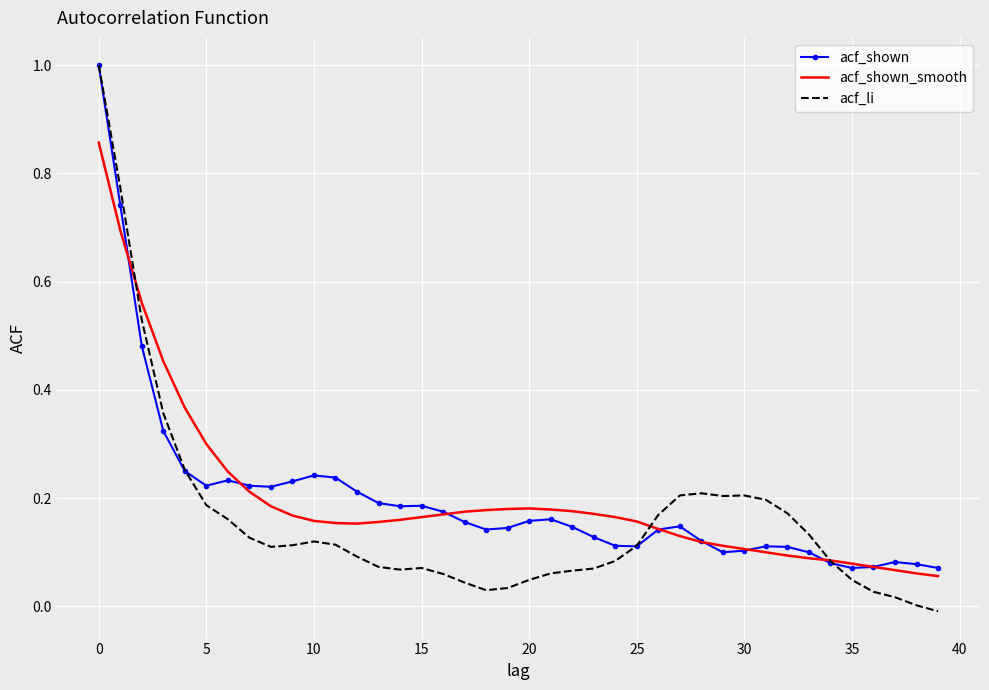

What is the greatest value displayed?

1.0